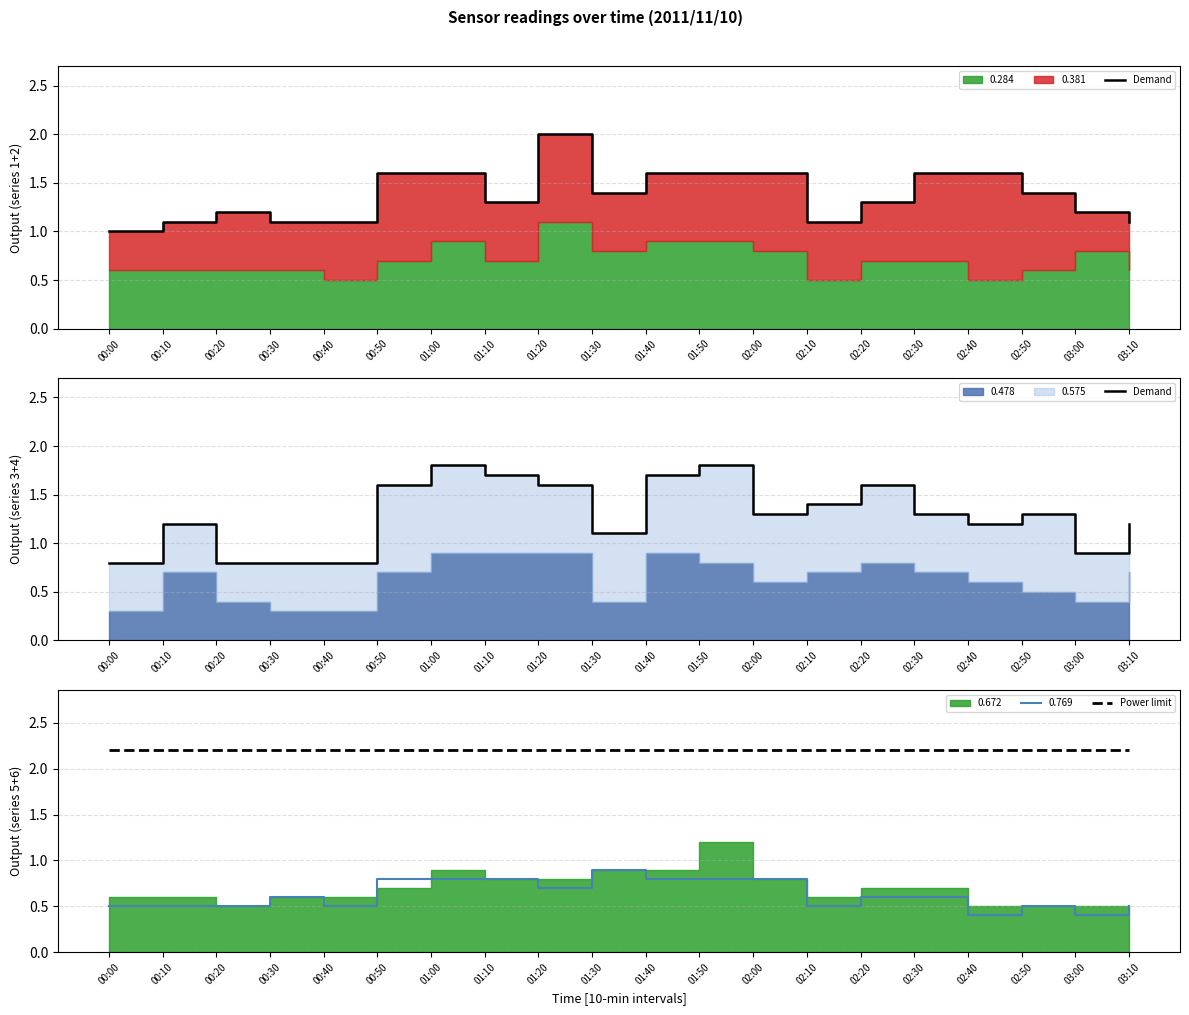

What is the value of the Demand point at the 6th from the left?

1.6